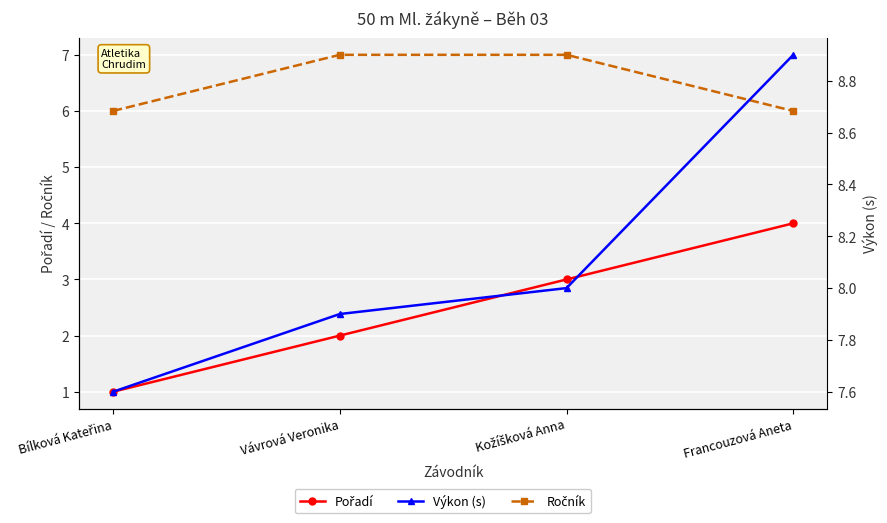

At which label does Výkon (s) reach its minimum?

Bílková Kateřina